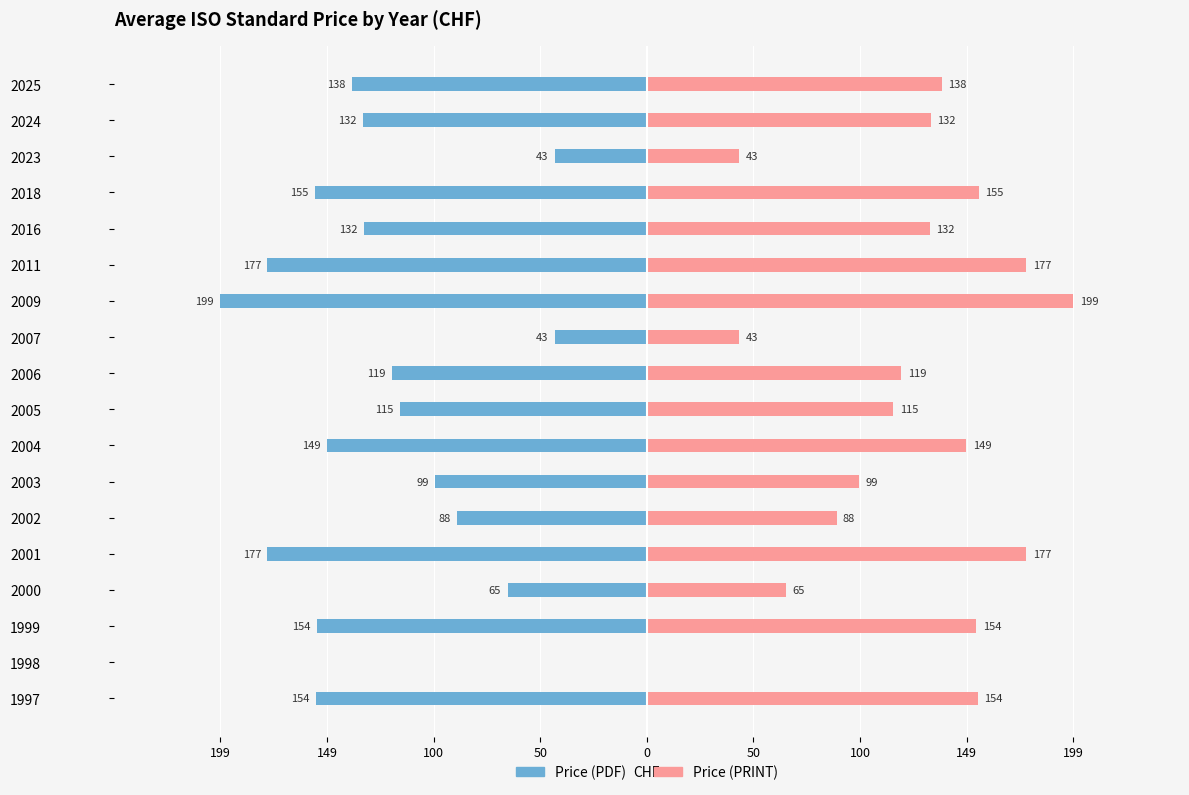

What is the greatest value displayed?

199.0